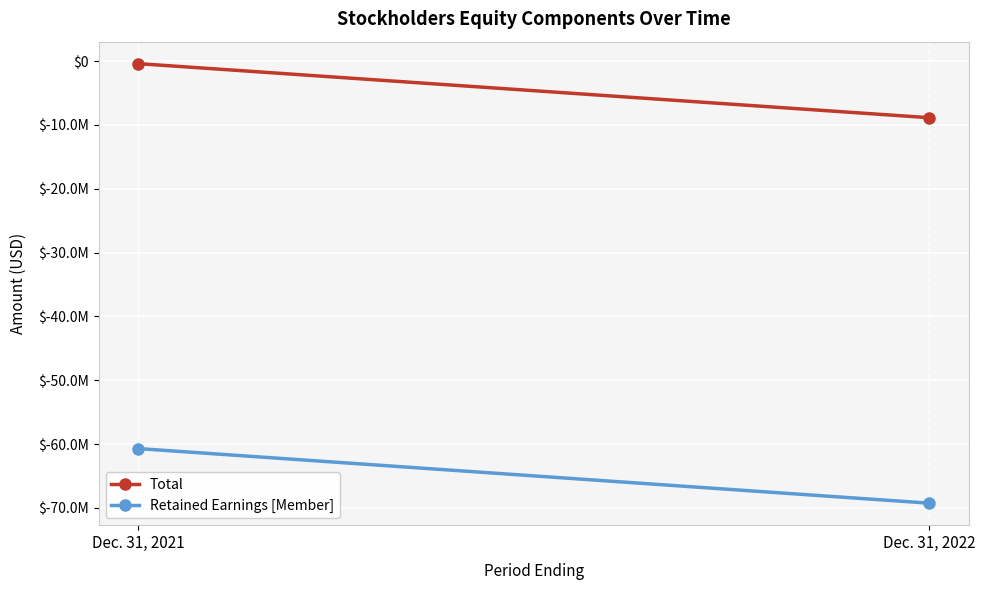

Which series has the widest spread of values?

Retained Earnings [Member]